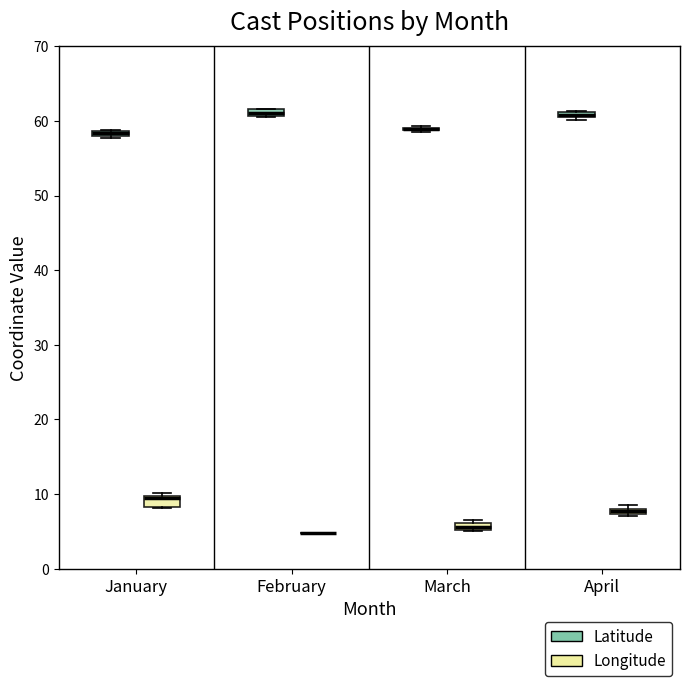

Where is the lower edge of the box for March (Longitude) on the y-axis? The values are not printed on the chart, so give them approximately, as read against the axis.

5